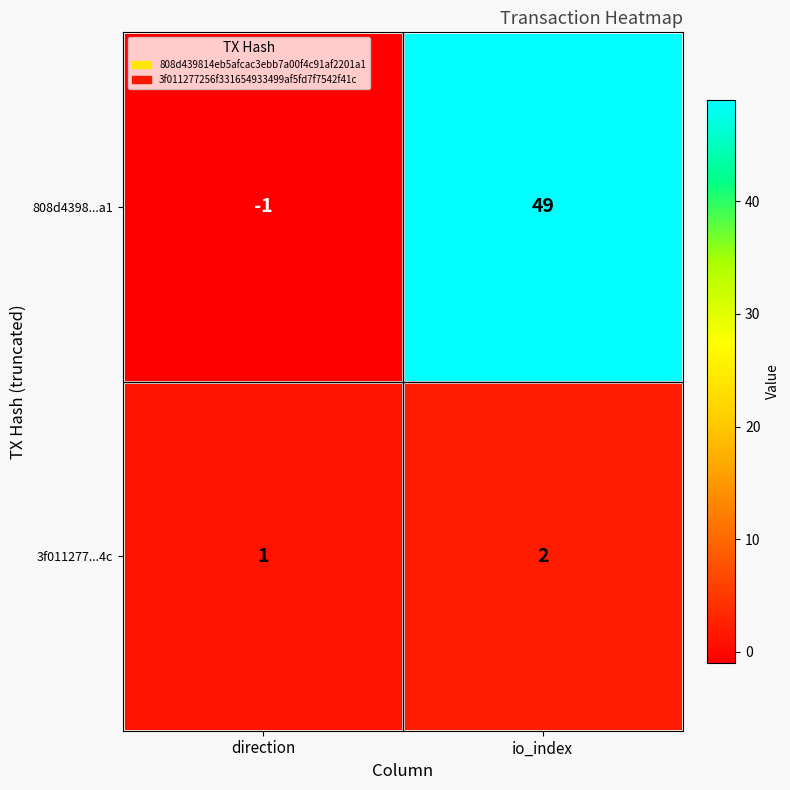

List the series in order of their overall mean, highest first.

808d4398...a1, 3f011277...4c